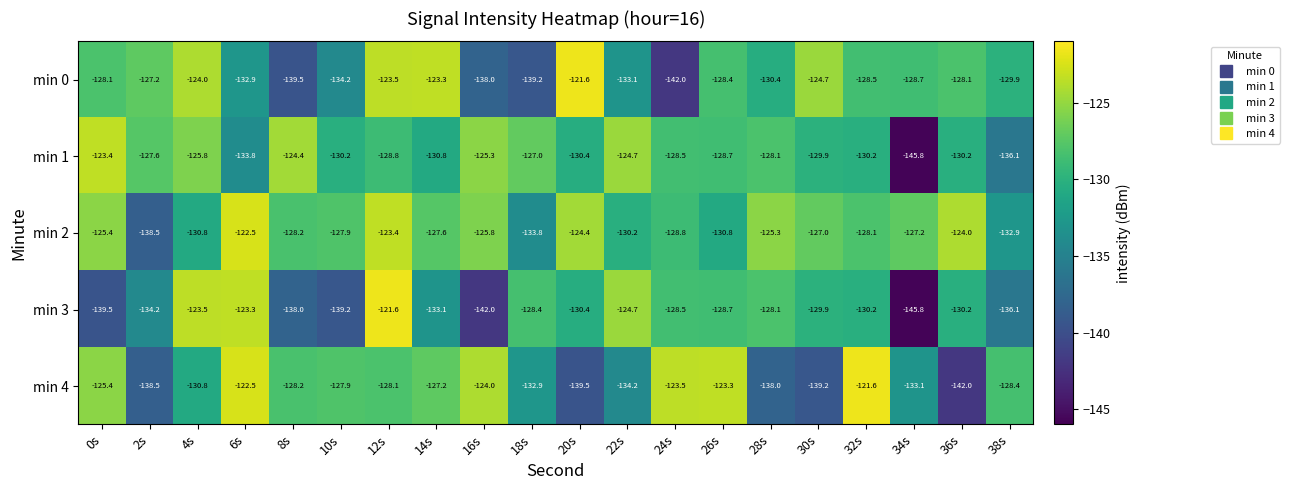

True or false: min 4 has a value of -121.6 at 32s.

True